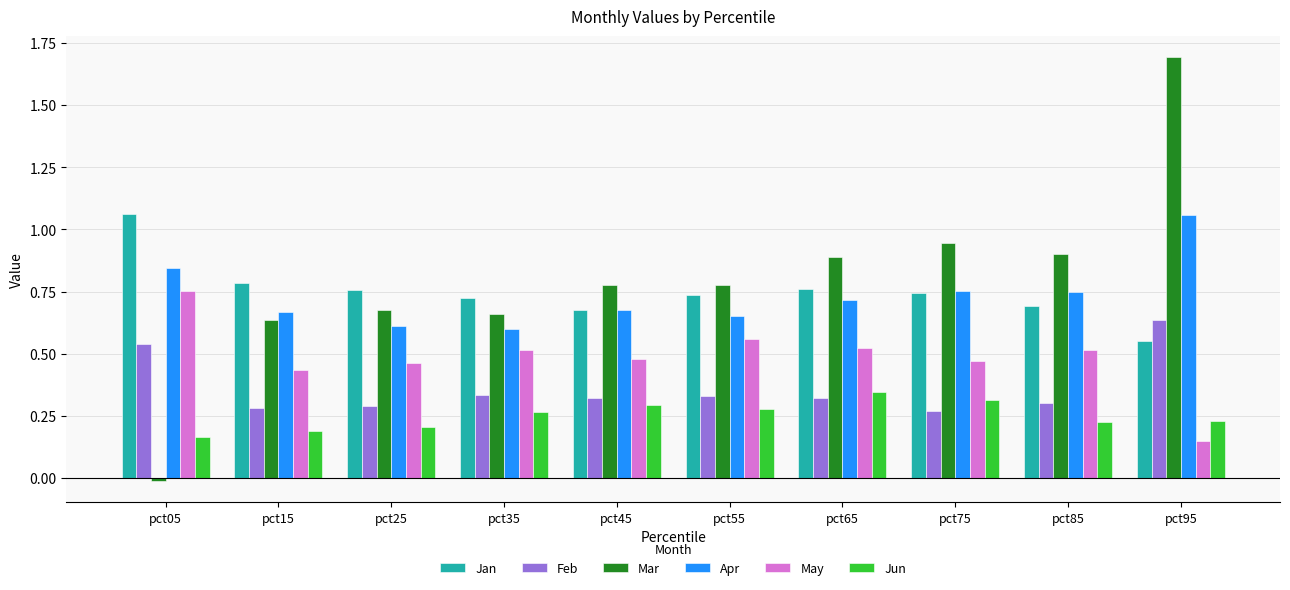

Which series changed the most between pct05 and pct75?

Mar